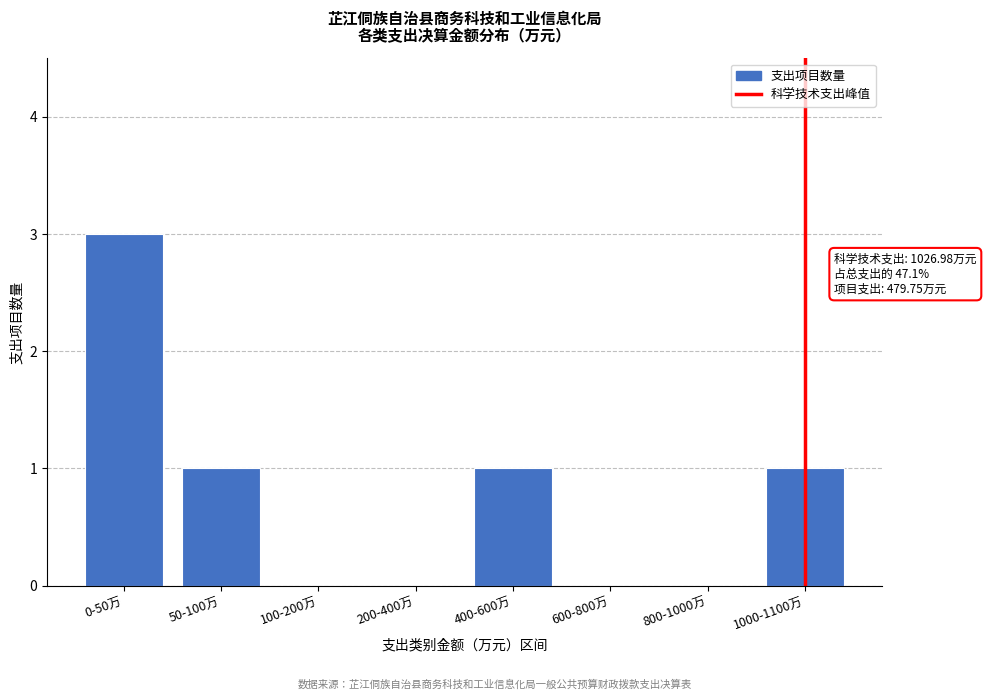

Reading left to right, list all the values displayed in this chart.

0-50万=3	50-100万=1	100-200万=0	200-400万=0	400-600万=1	600-800万=0	800-1000万=0	1000-1100万=1